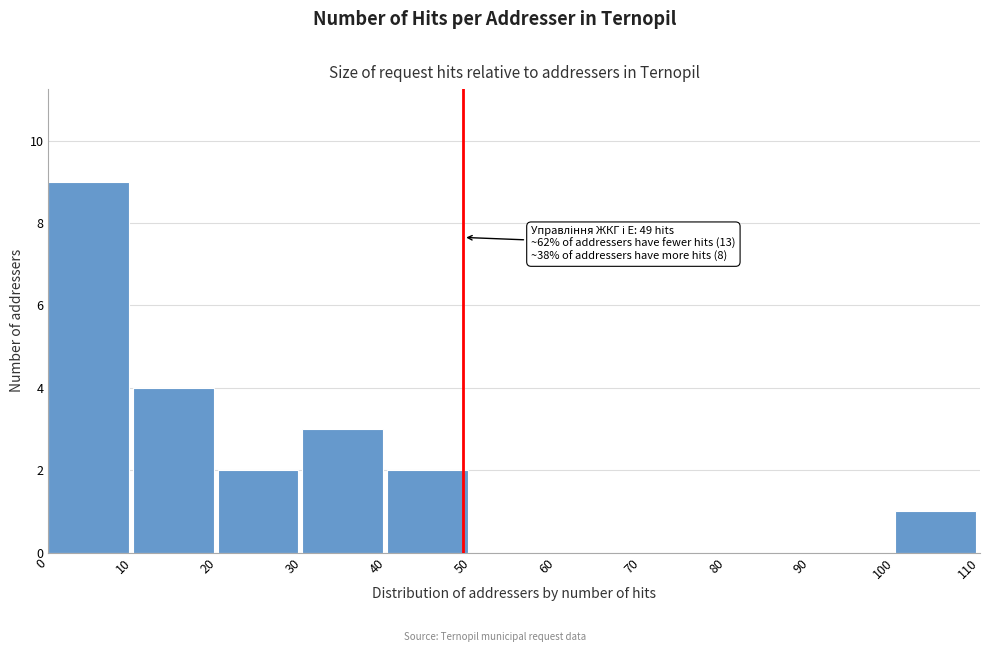

Over which range of the x-axis is the bar tallest?

0 to 10